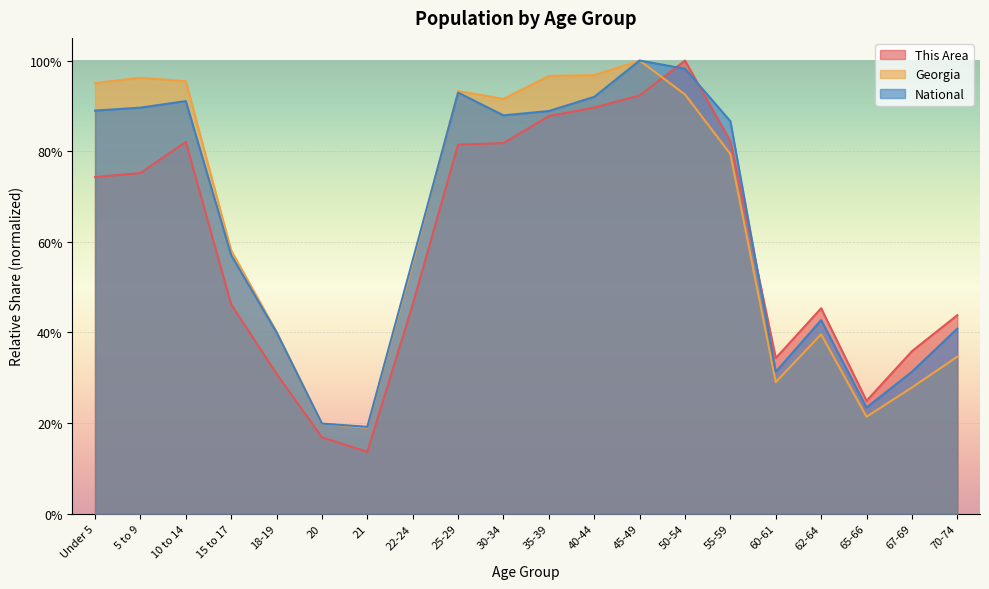

What is the highest value of the This Area series?

1.0